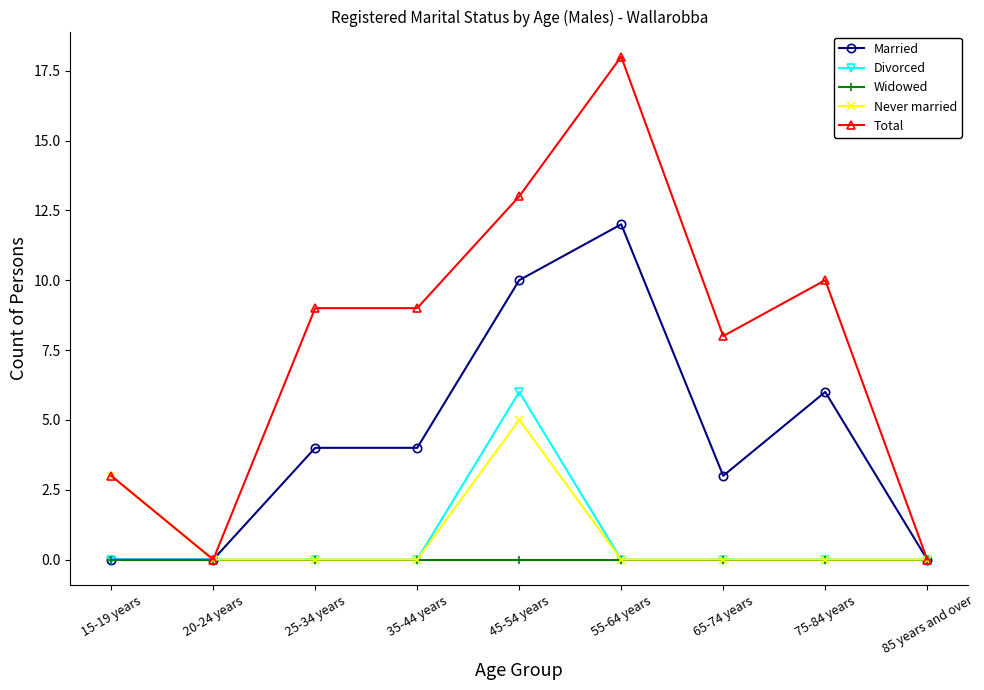

List the series in order of their peak value, highest first.

Total, Married, Divorced, Never married, Widowed